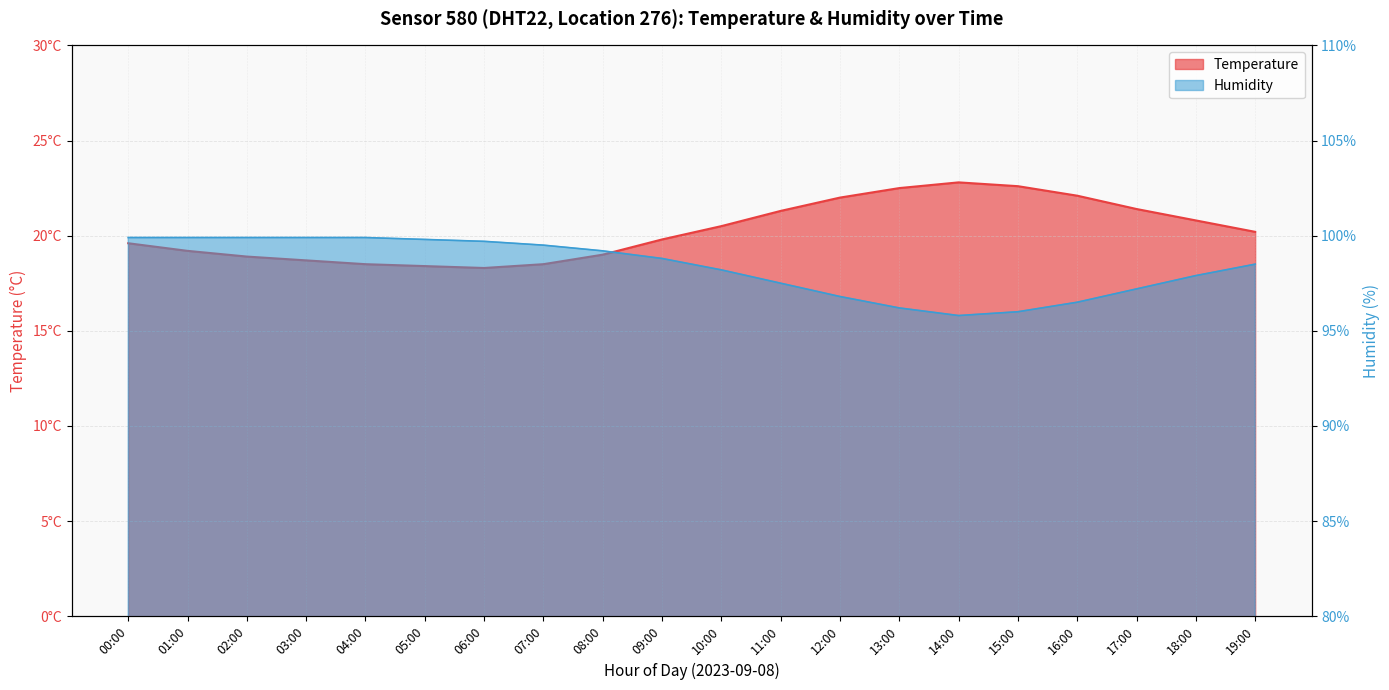

At how many categories does at least one series exceed 35?

20